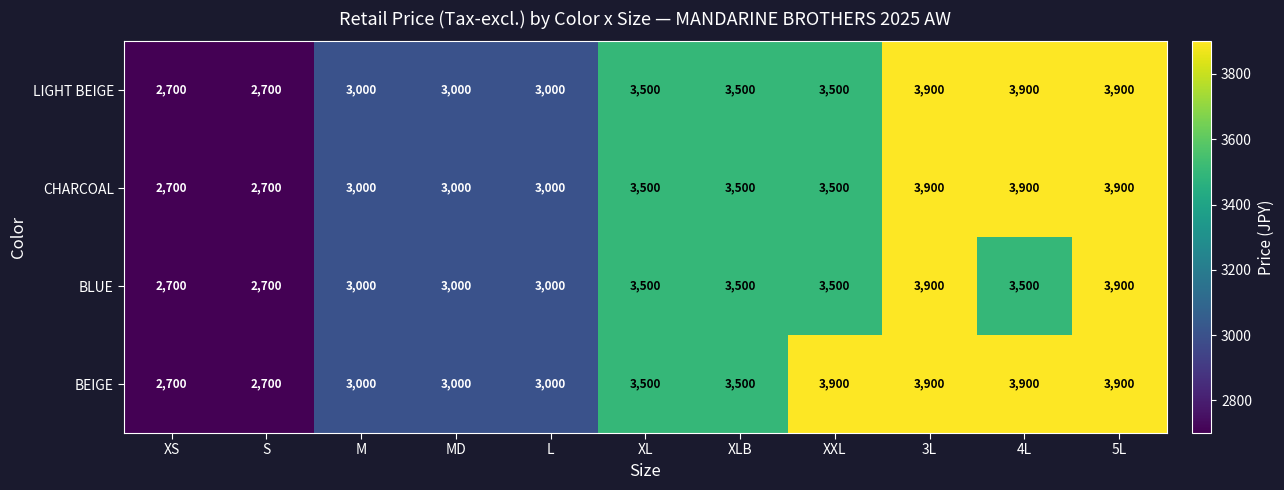

Is it true that BLUE equals 4779 at L?

False